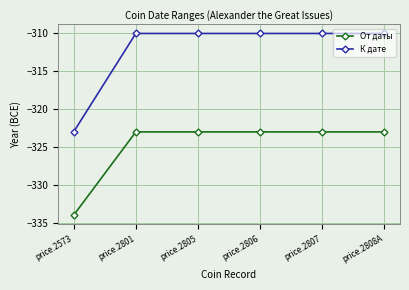

The value of К дате at price.2801 is -408. True or false?

False